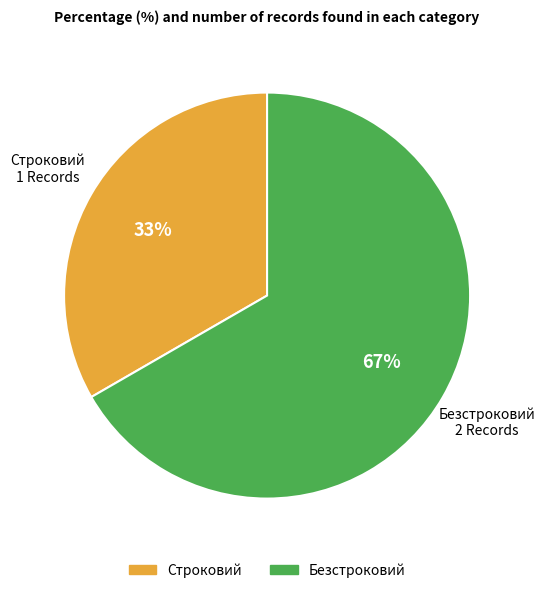

Is it true that Строковий is 33% of the pie?

True